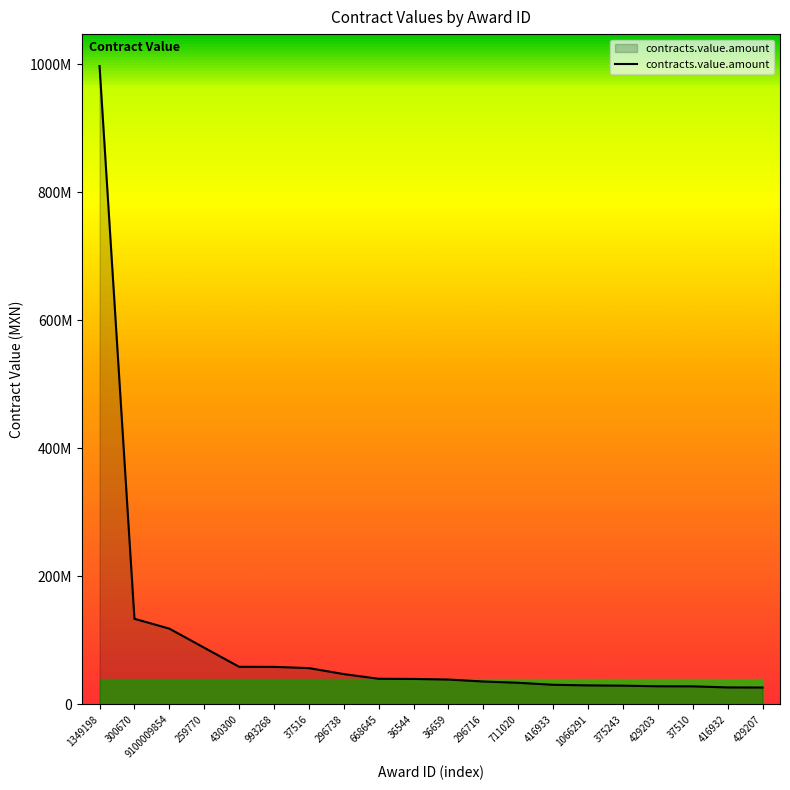

What is the minimum value shown in the chart?

26462789